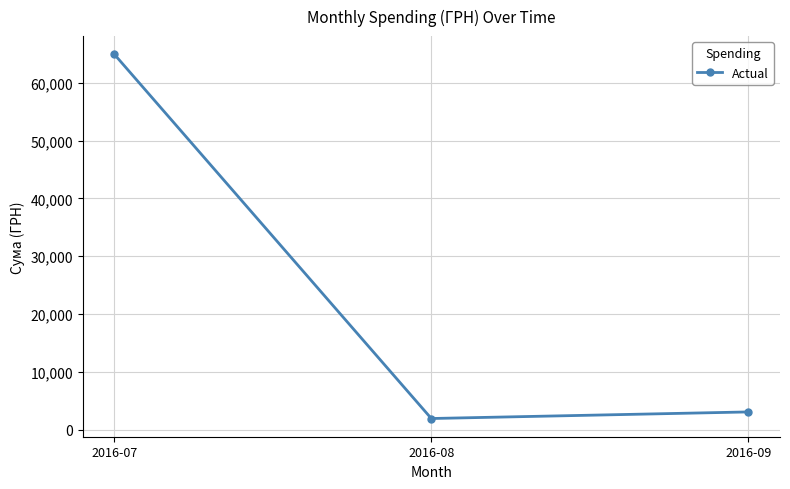

True or false: the data shows 92601.6 at 2016-07.

False